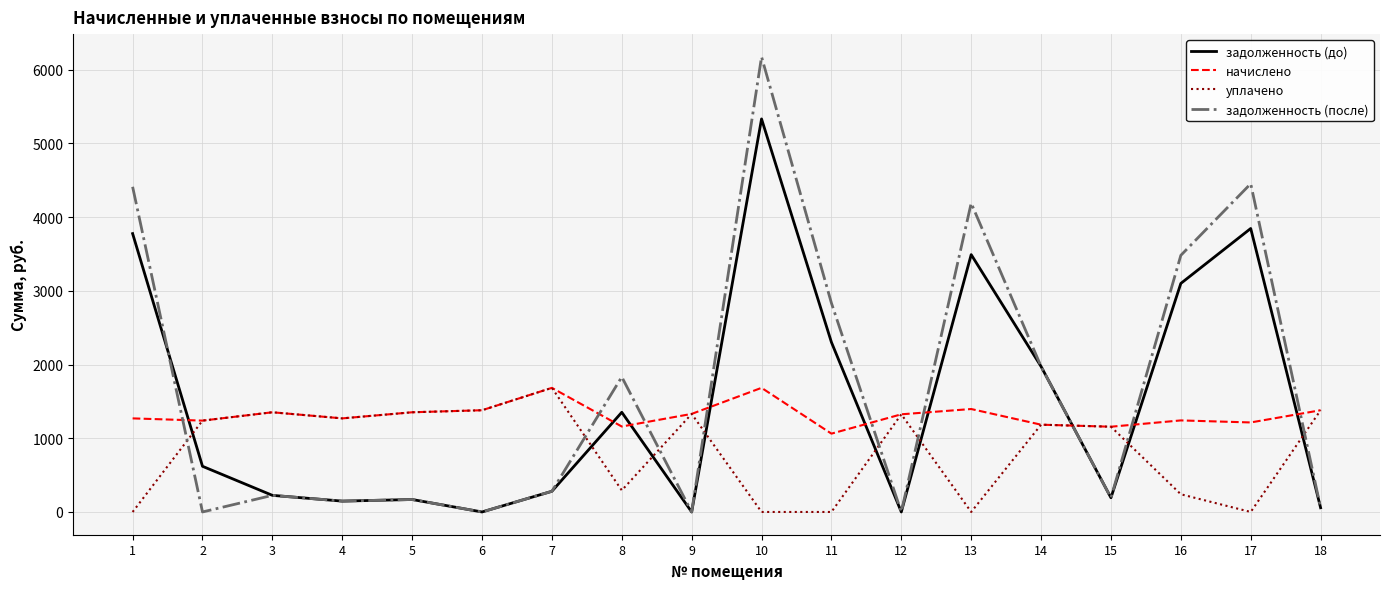

True or false: уплачено has a value of 1380.0 at 6.

True